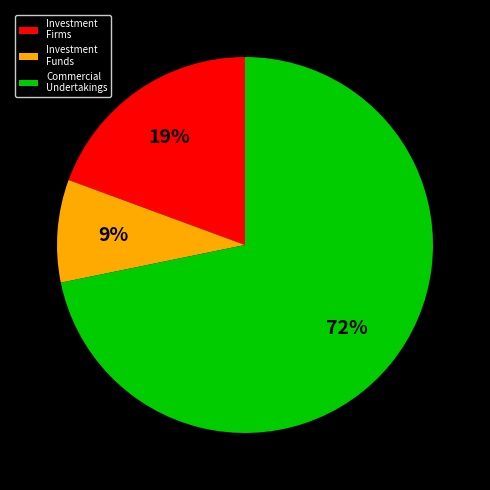

Which has a higher value, Commercial Undertakings or Investment Funds?

Commercial Undertakings